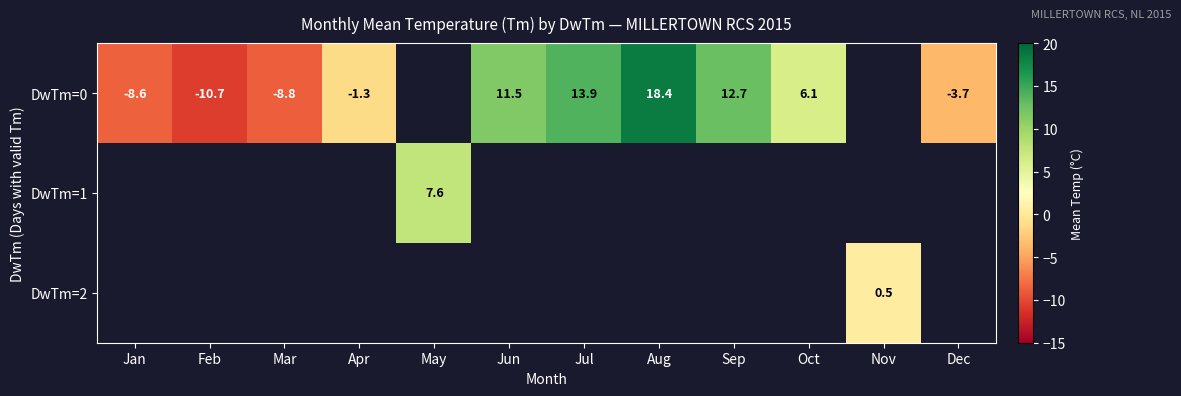

Which has a higher value, Dec or Nov?

Nov